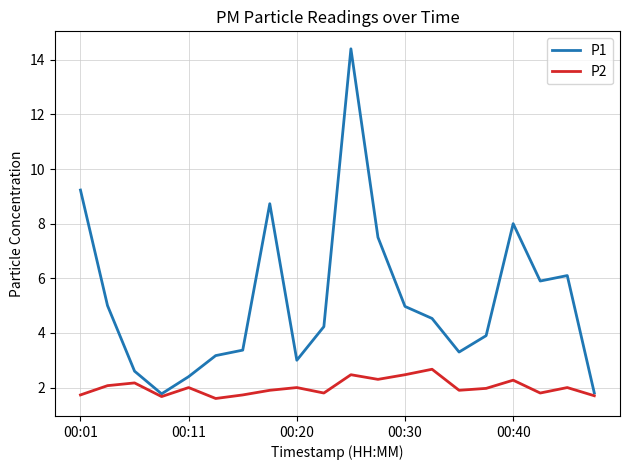

Which series has the largest total across all categories?

P1